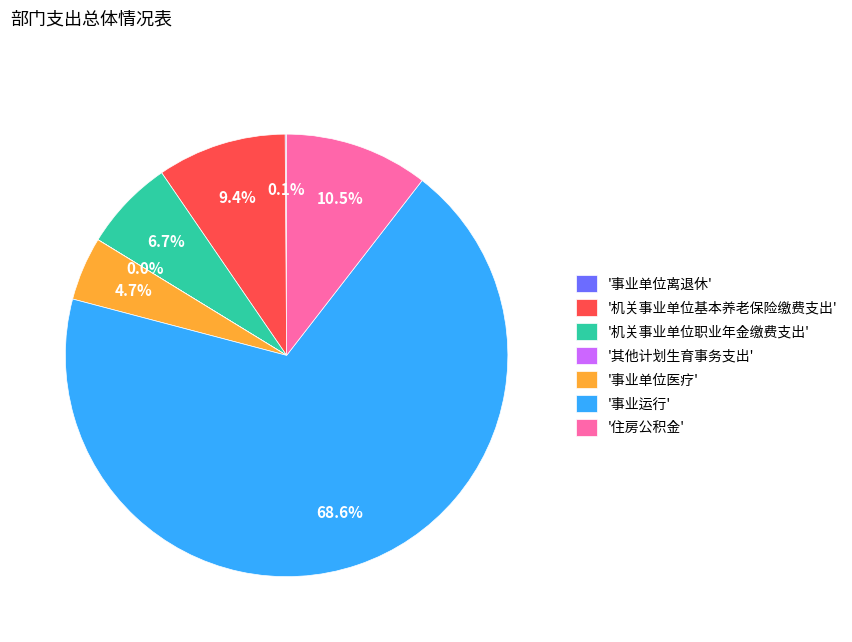

What percentage is NOT represented by '机关事业单位职业年金缴费支出'?

93.3%